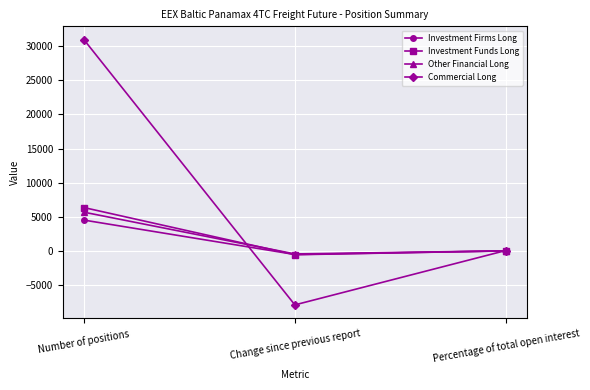

Which category has the lowest value in the Other Financial Long series?

Change since previous report